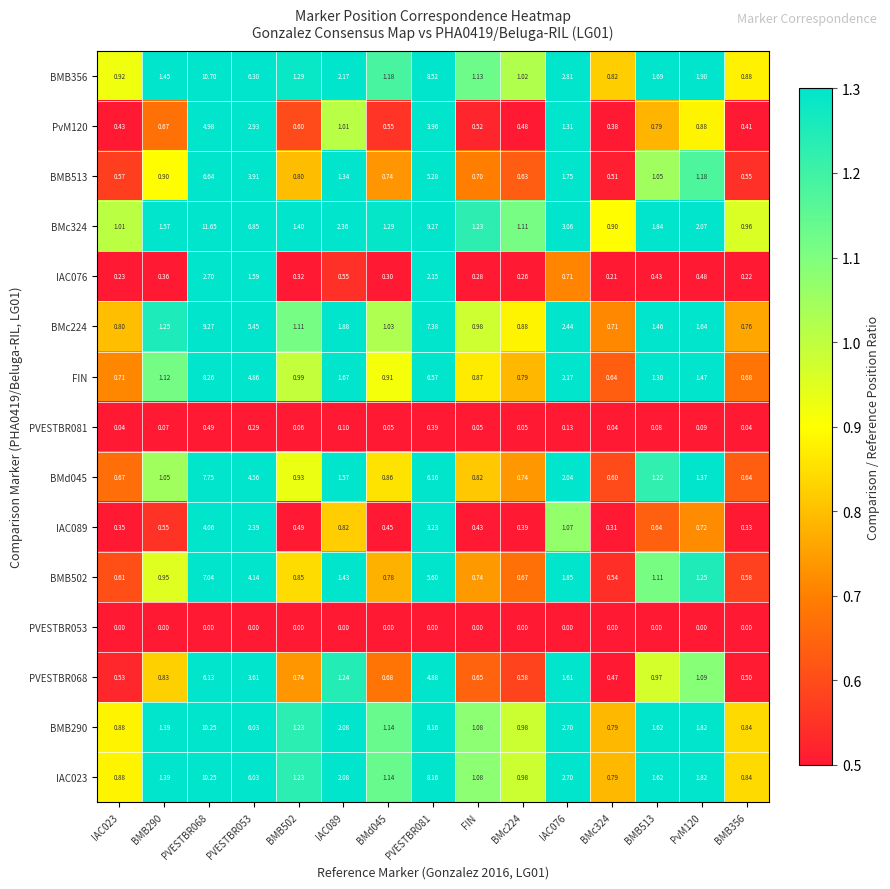

Which series has the largest total across all categories?

BMc324